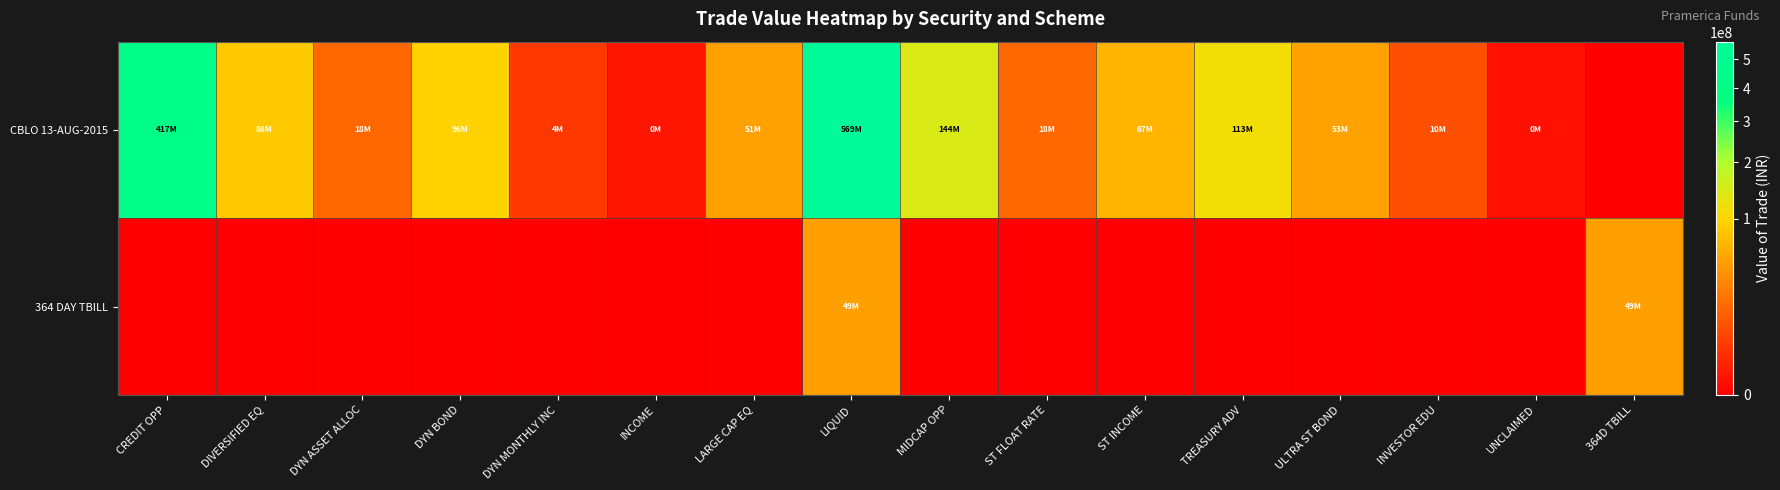

At which category does the chart reach its peak across all series?

LIQUID